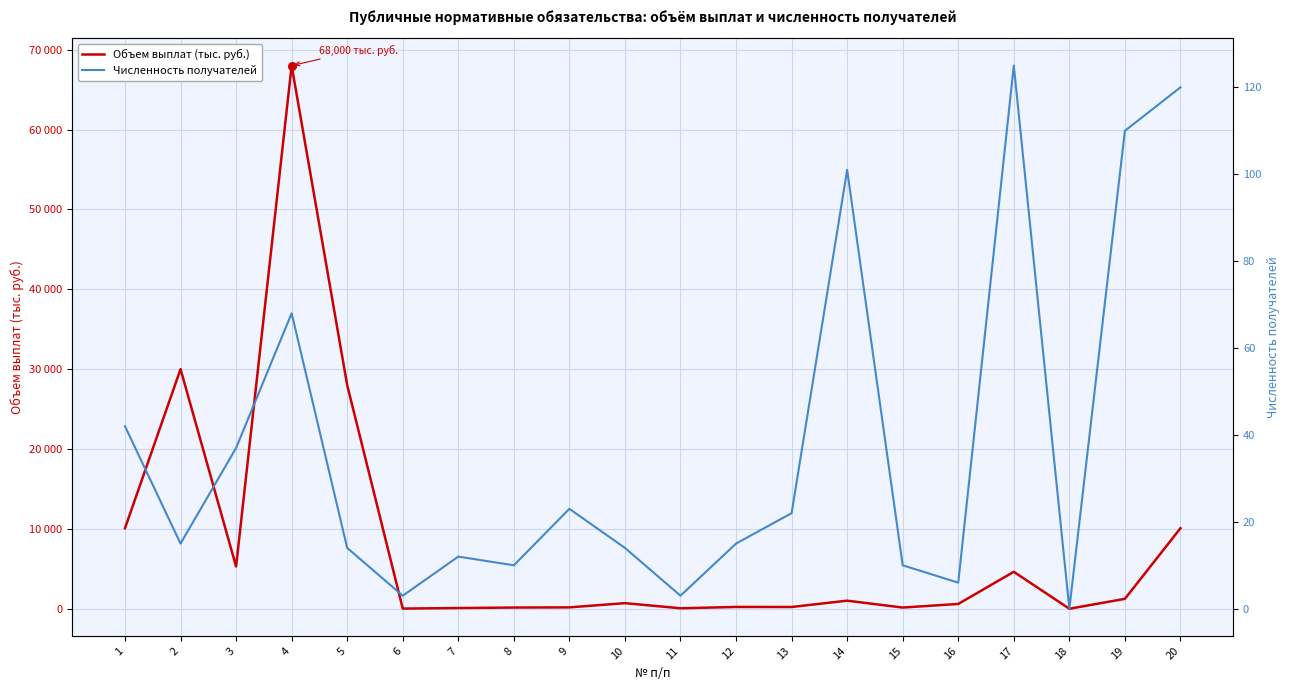

Which series has the largest Y range (max minus min)?

Объем выплат (тыс. руб.)